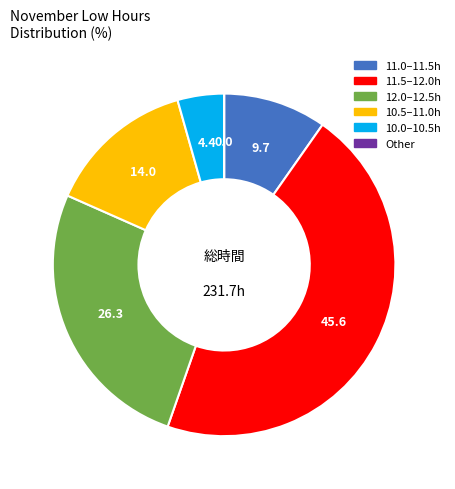

Which slice is the largest?

11.5–12.0h